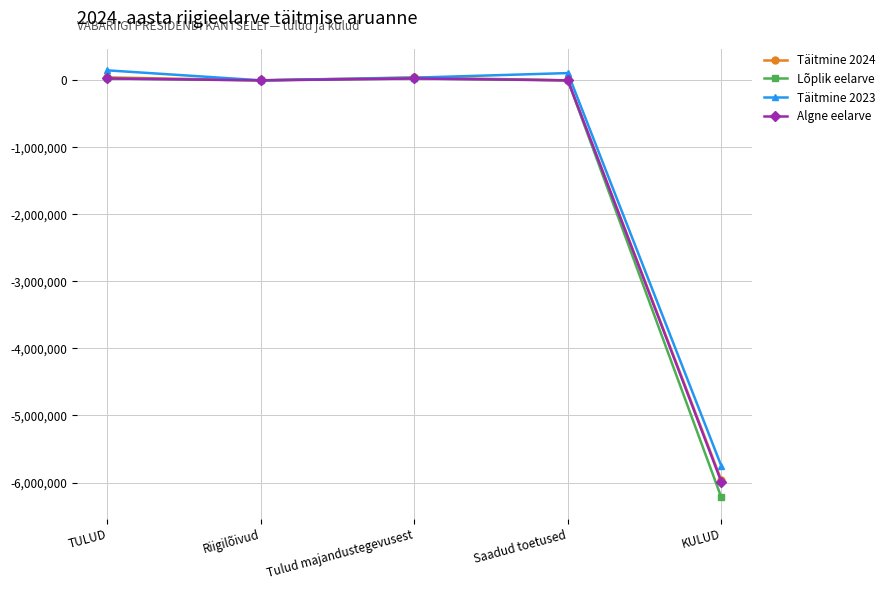

Which label corresponds to the smallest value in the chart?

KULUD